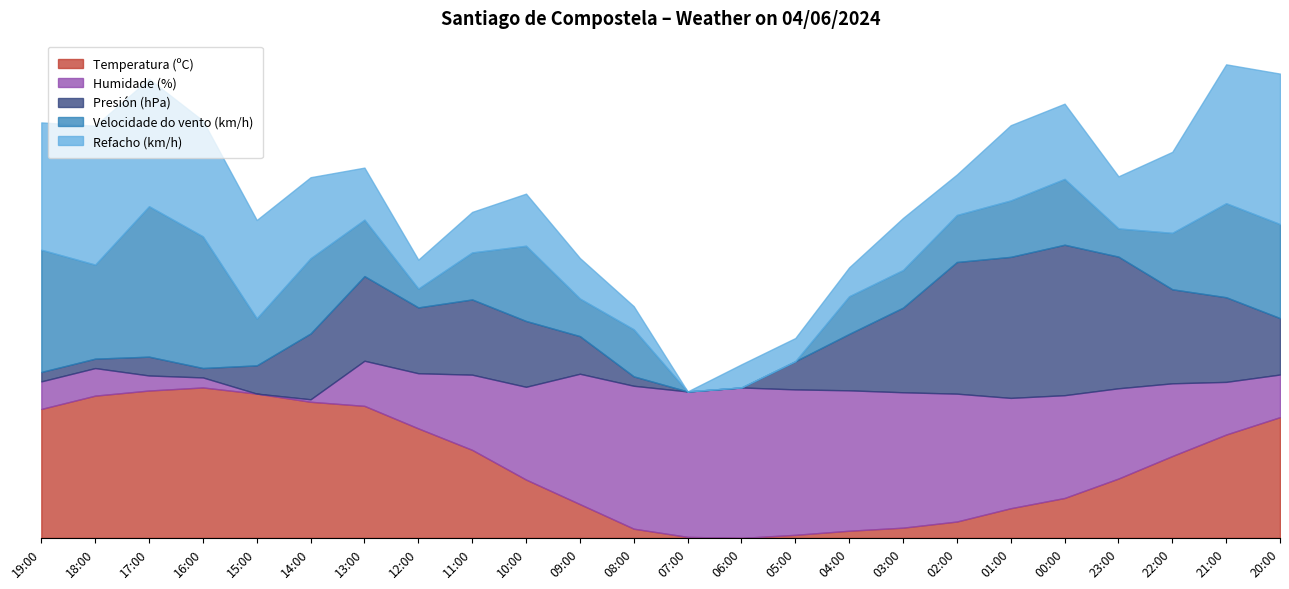

In Presión (hPa), how many points are lower than both neighbors (excluding endpoints)?

2